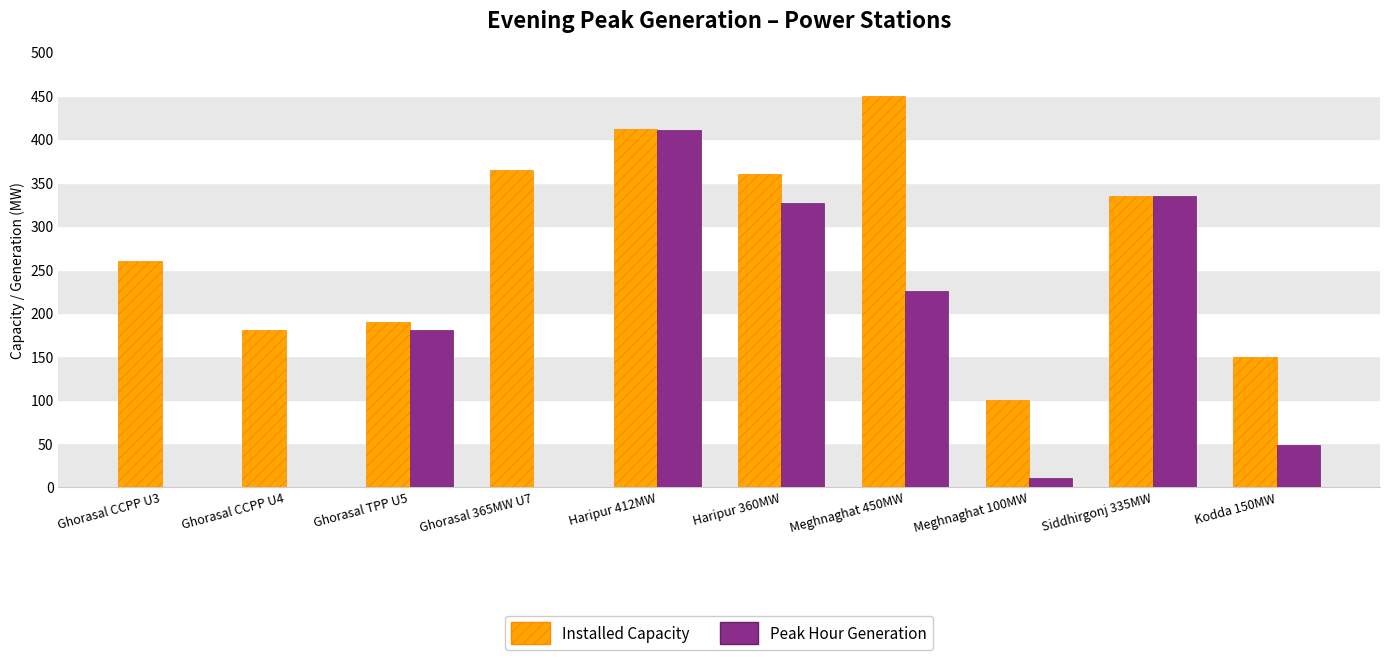

What is the sum of all Peak Hour Generation values?

1535